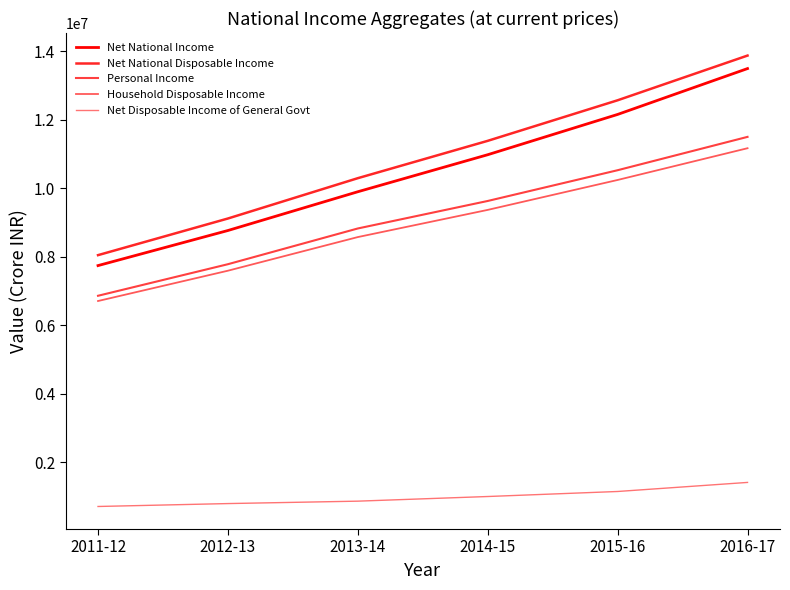

Is this an area chart (filled region under the line)?

No